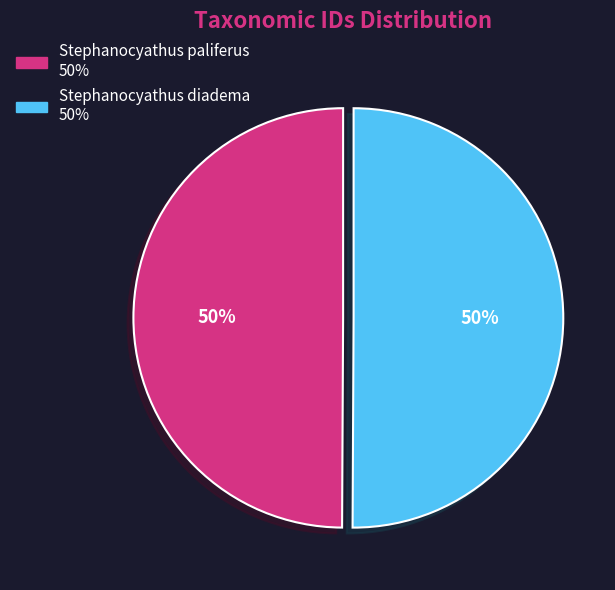

True or false: Stephanocyathus diadema accounts for 56% of the total.

False